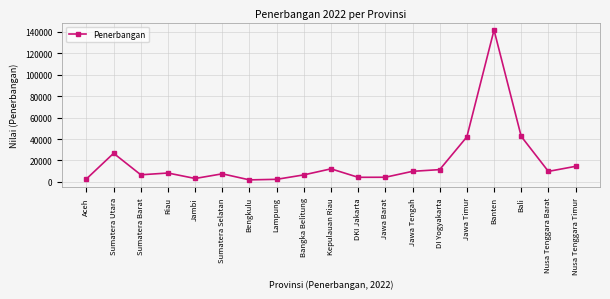

What is the change in value from Sumatera Barat to Banten?

+135069